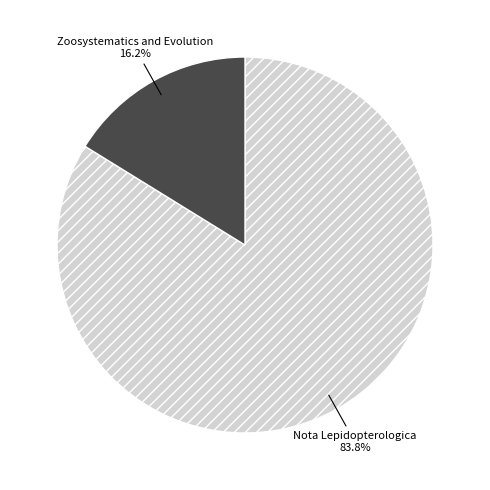

Rank the categories by value from lowest to highest.

Zoosystematics and Evolution, Nota Lepidopterologica